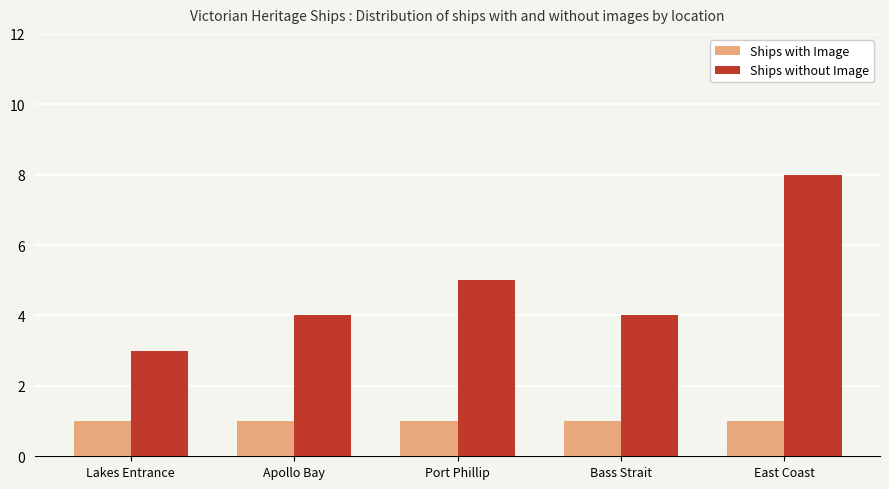

List the series in order of their overall mean, highest first.

Ships without Image, Ships with Image